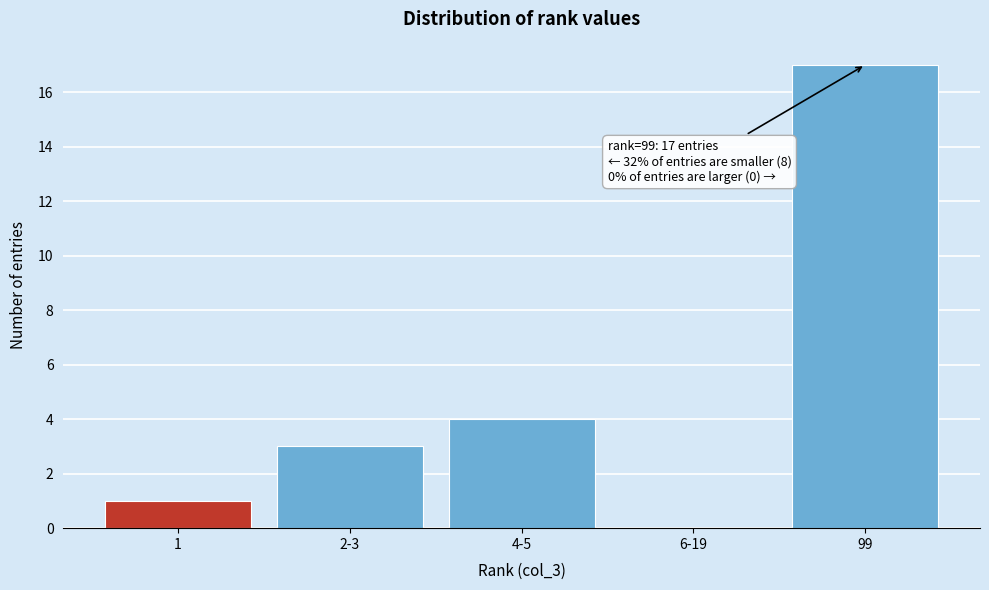

Reading left to right, extract all data points from this chart.

1=1	2-3=3	4-5=4	6-19=0	99=17